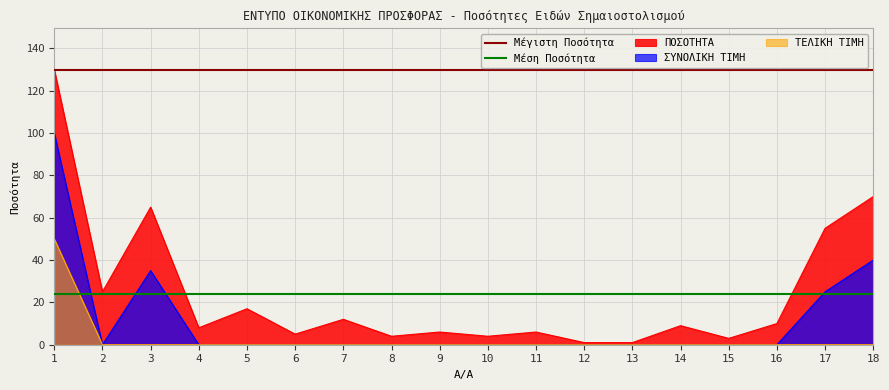

The Μέγιστη Ποσότητα series shows 83.9 at 1. True or false?

False